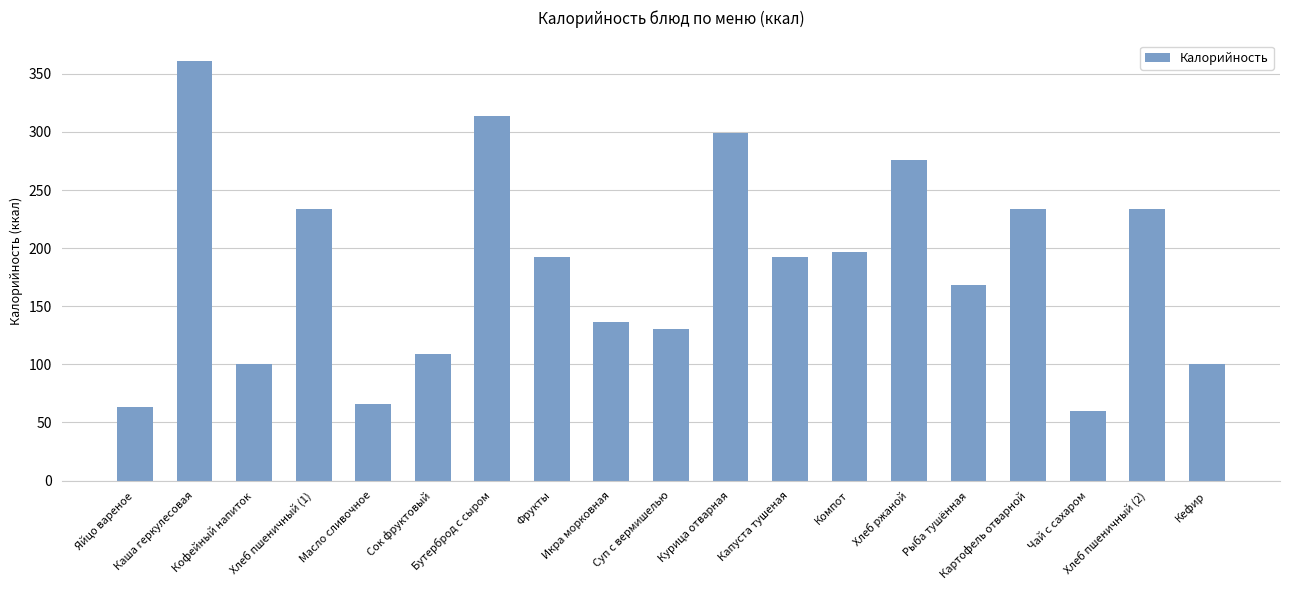

What is the average value?

182.4